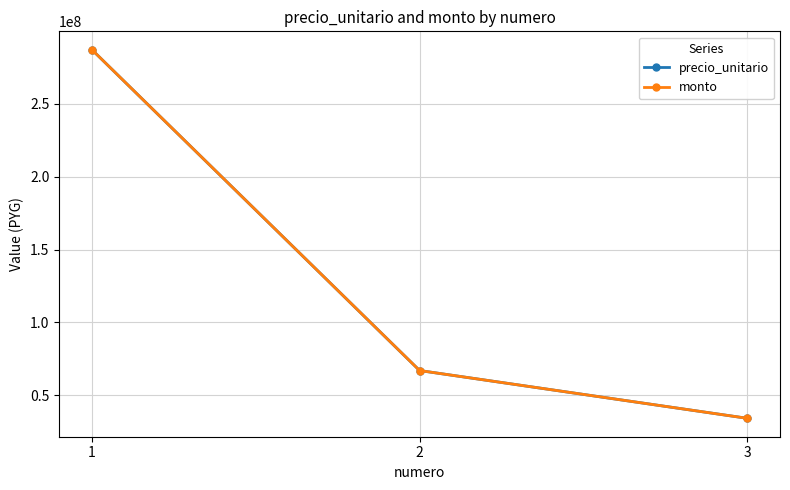

List the labels in order of monto value, smallest first.

3, 2, 1